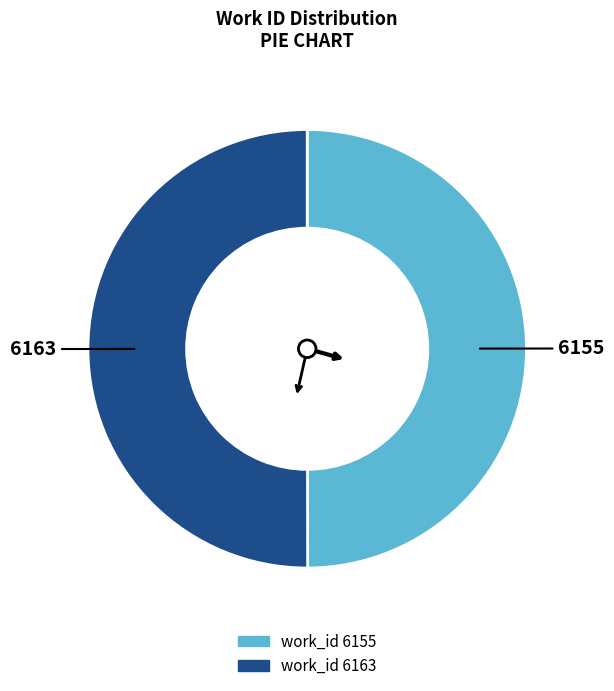

Do work_id 6163 and work_id 6155 together represent more than half of the pie?

Yes